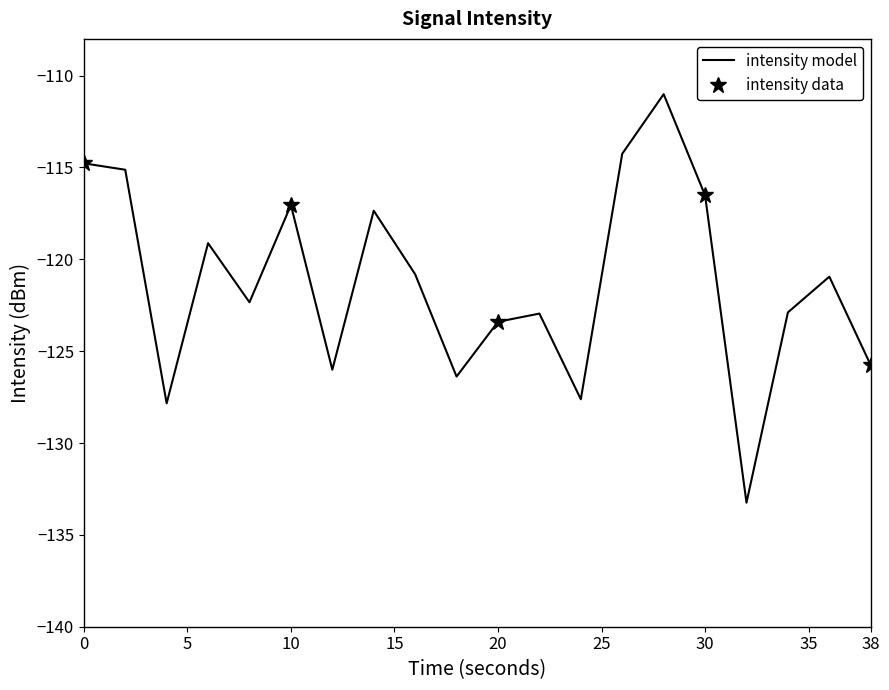

Reading left to right, list all the values displayed in this chart.

-114.8	-115.1	-127.8	-119.1	-122.3	-117.0	-126.0	-117.4	-120.8	-126.4	-123.4	-123.0	-127.6	-114.3	-111.0	-116.5	-133.2	-122.9	-120.9	-125.8